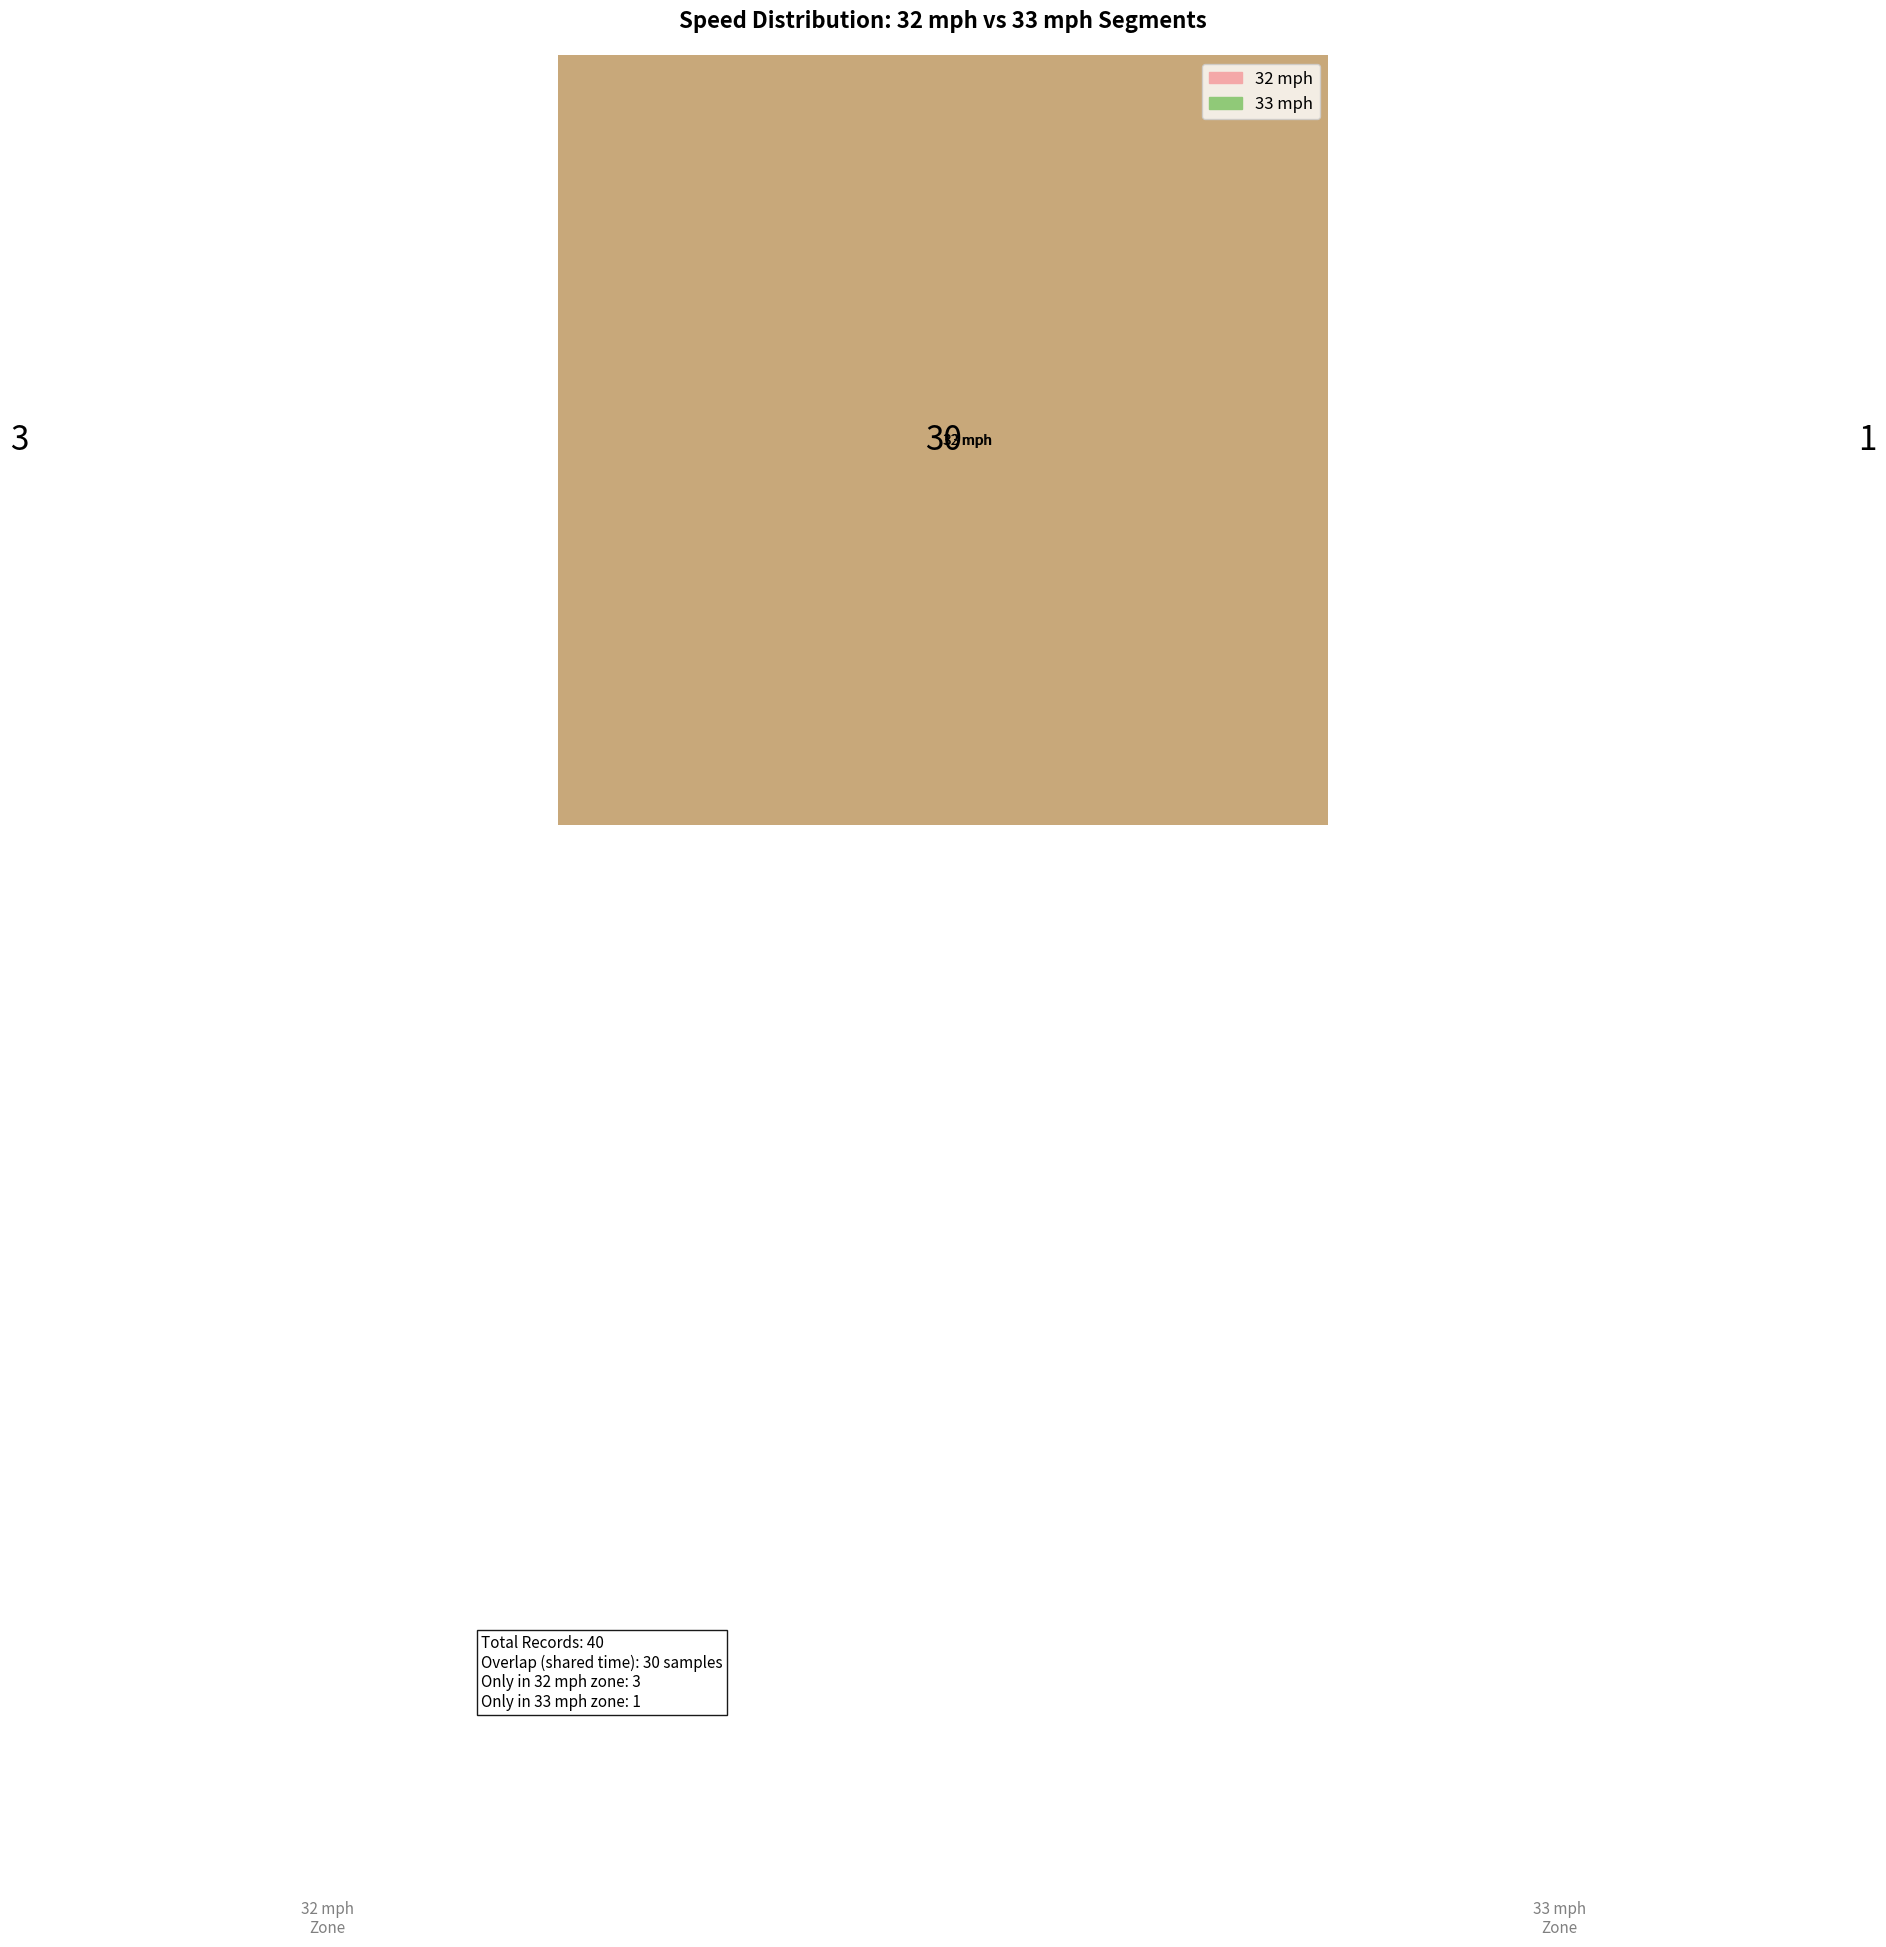

Does any single category account for the majority?

No